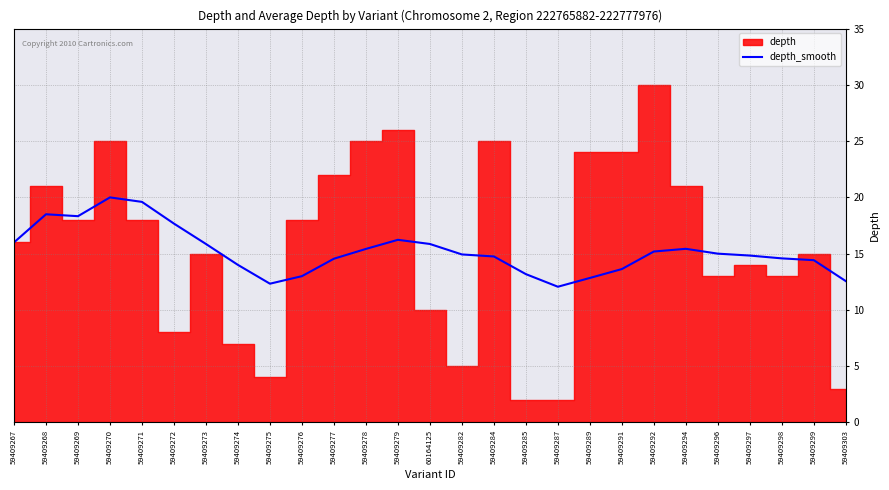

Between 59409297 and 59409291, which is larger?

59409297